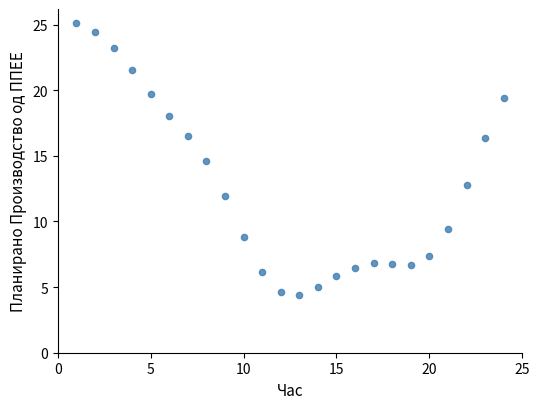

What Y value in the scatter plot is closest to 14?

14.6